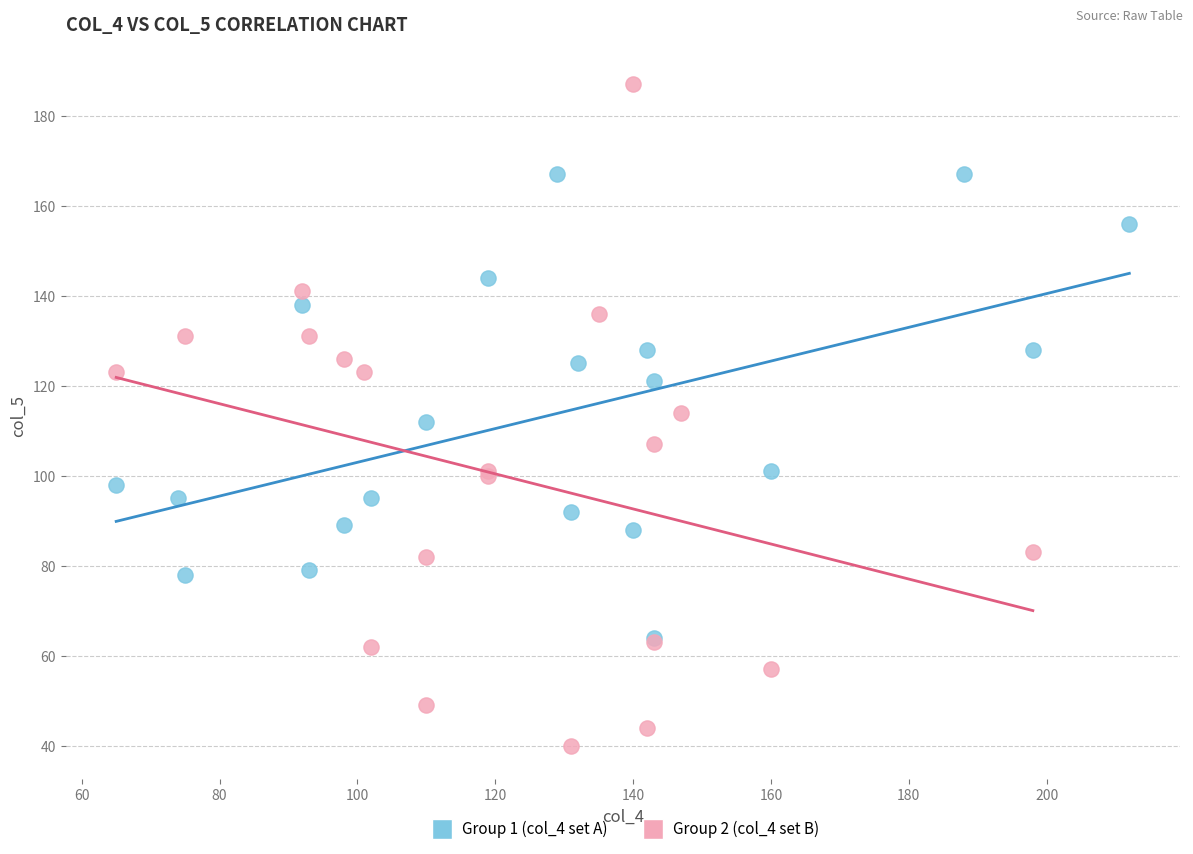

Which series reaches the maximum Y coordinate?

Group 2 (col_4 set B)